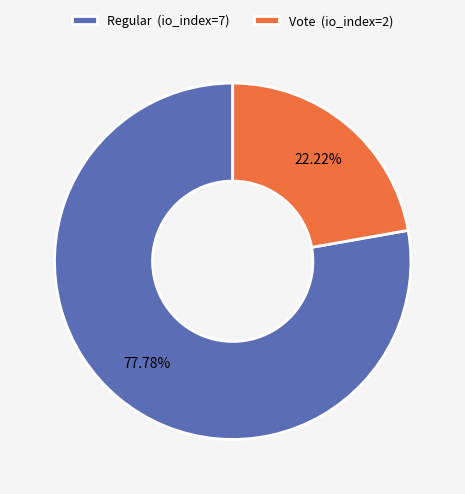

Is the sum of Vote and Regular greater than half?

Yes